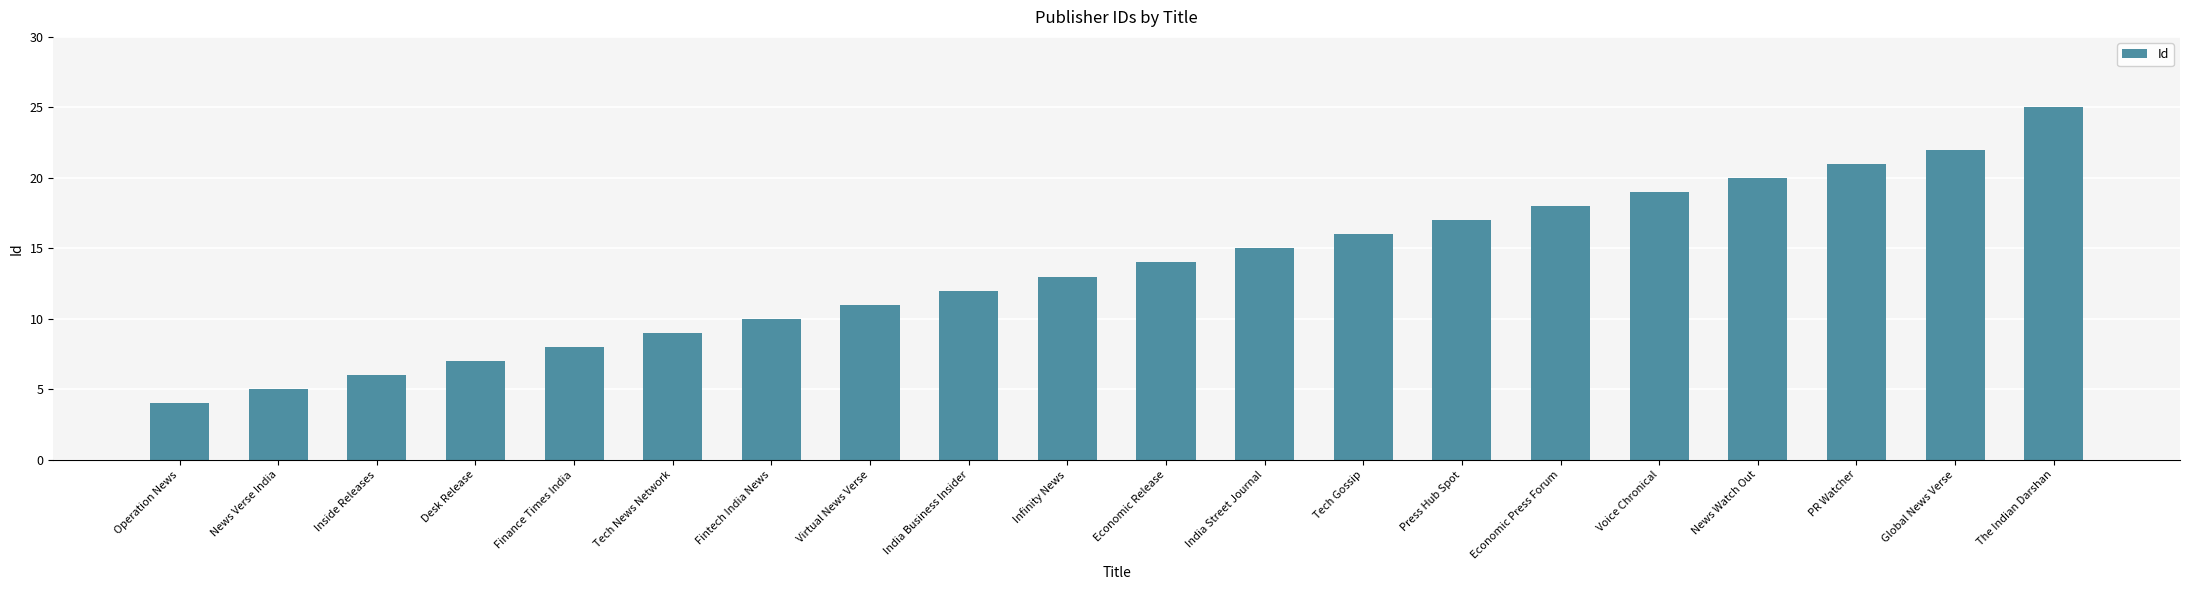

List the labels in order of value, largest first.

The Indian Darshan, Global News Verse, PR Watcher, News Watch Out, Voice Chronical, Economic Press Forum, Press Hub Spot, Tech Gossip, India Street Journal, Economic Release, Infinity News, India Business Insider, Virtual News Verse, Fintech India News, Tech News Network, Finance Times India, Desk Release, Inside Releases, News Verse India, Operation News